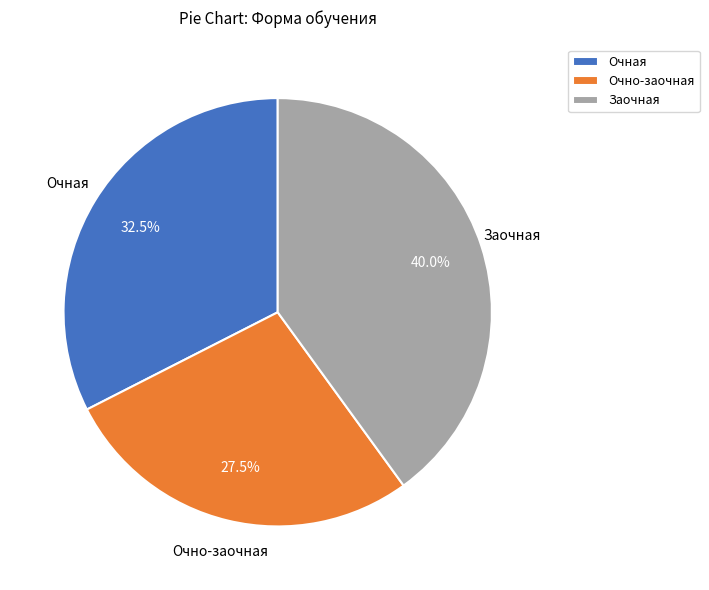

Is there a majority slice in this chart?

No